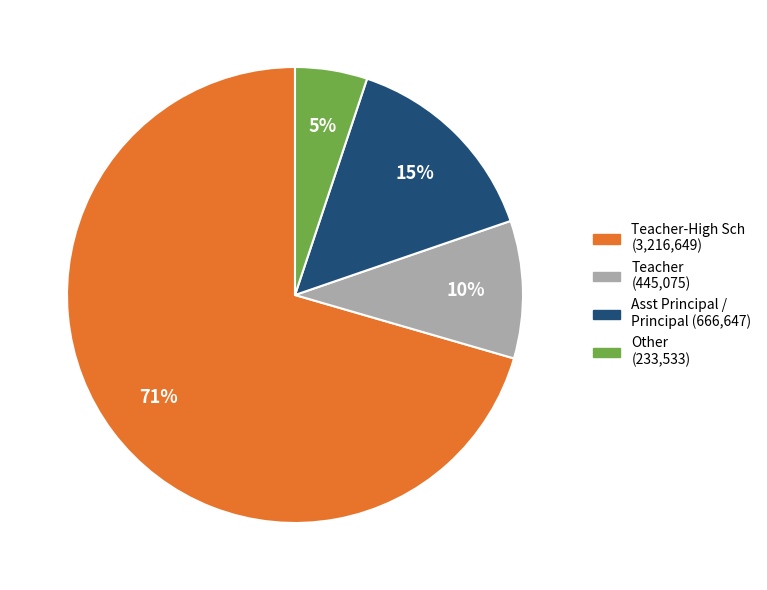

Does any single category account for the majority?

Yes